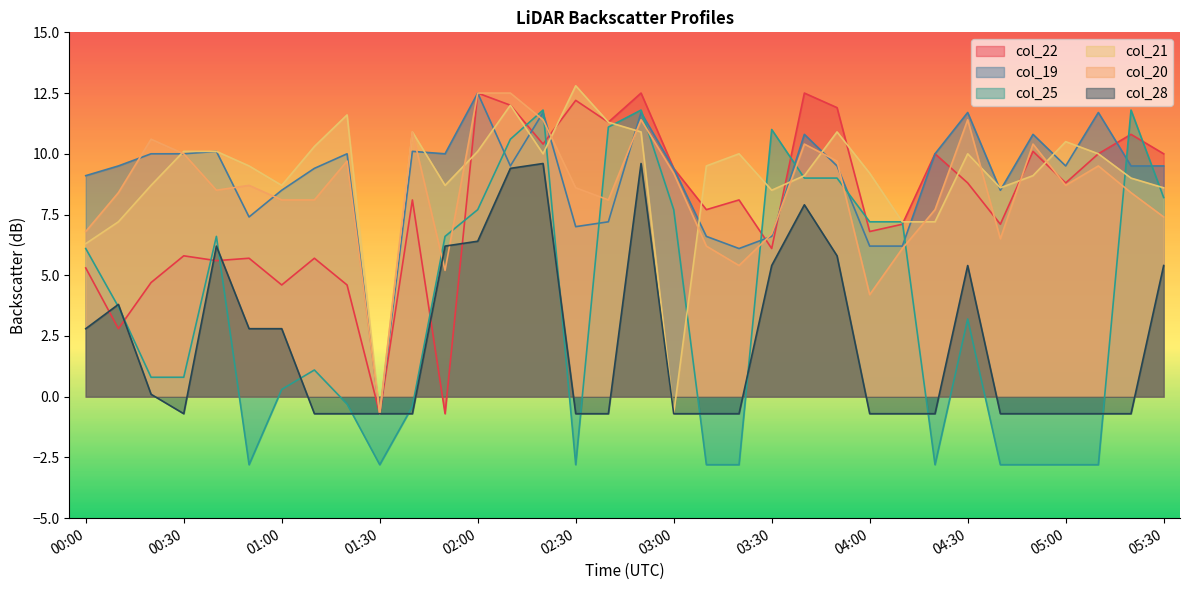

Which series changed the most between 00:40 and 01:00?

col_25